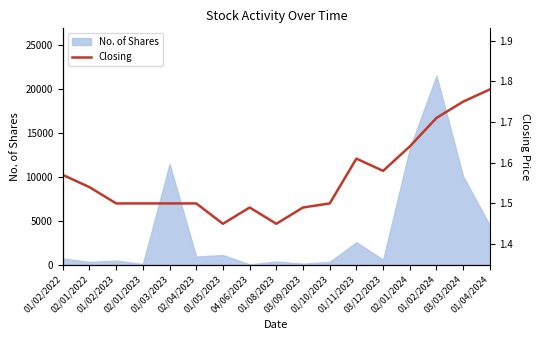

What is the difference between the second highest and minimum values?

0.3